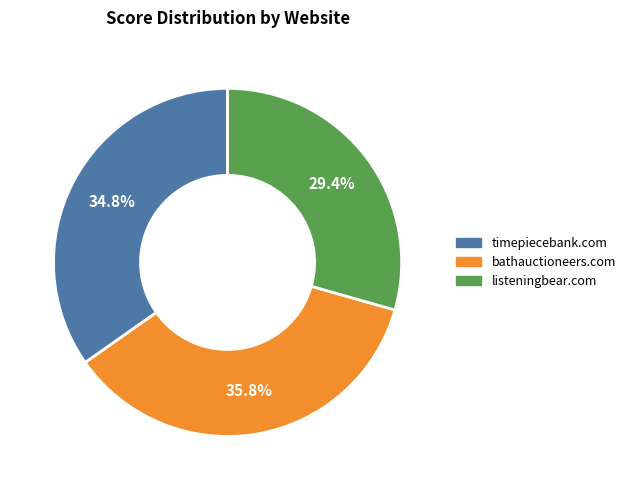

Count the number of slices in the pie.

3